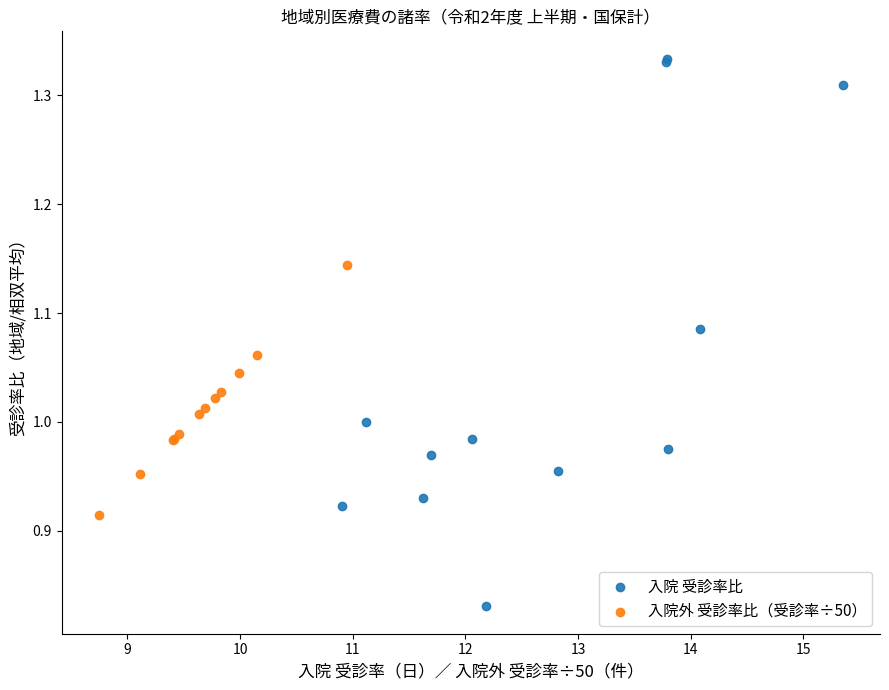

Which series reaches the minimum Y coordinate?

入院 受診率比